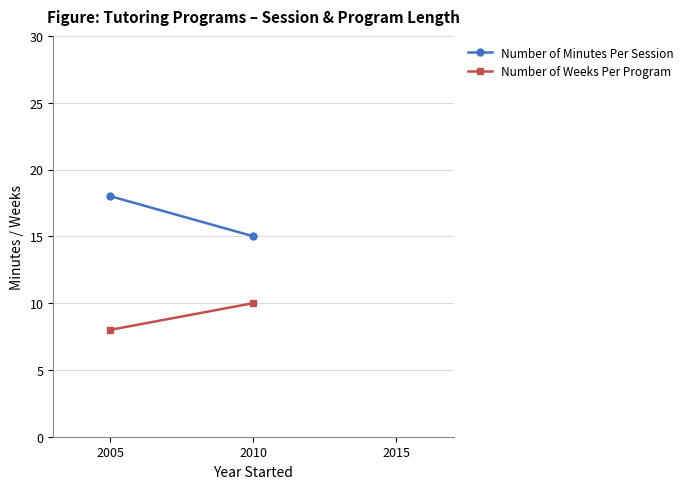

Is it true that Number of Minutes Per Session equals 30 at 2005?

False